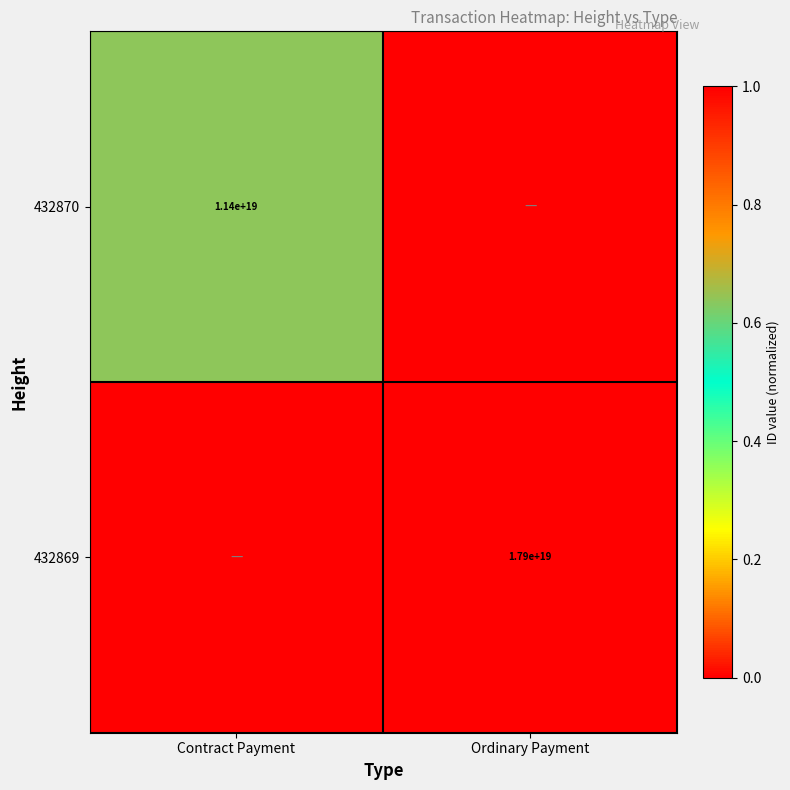

The value of 432870 at Contract Payment is 18735201422964686848. True or false?

False